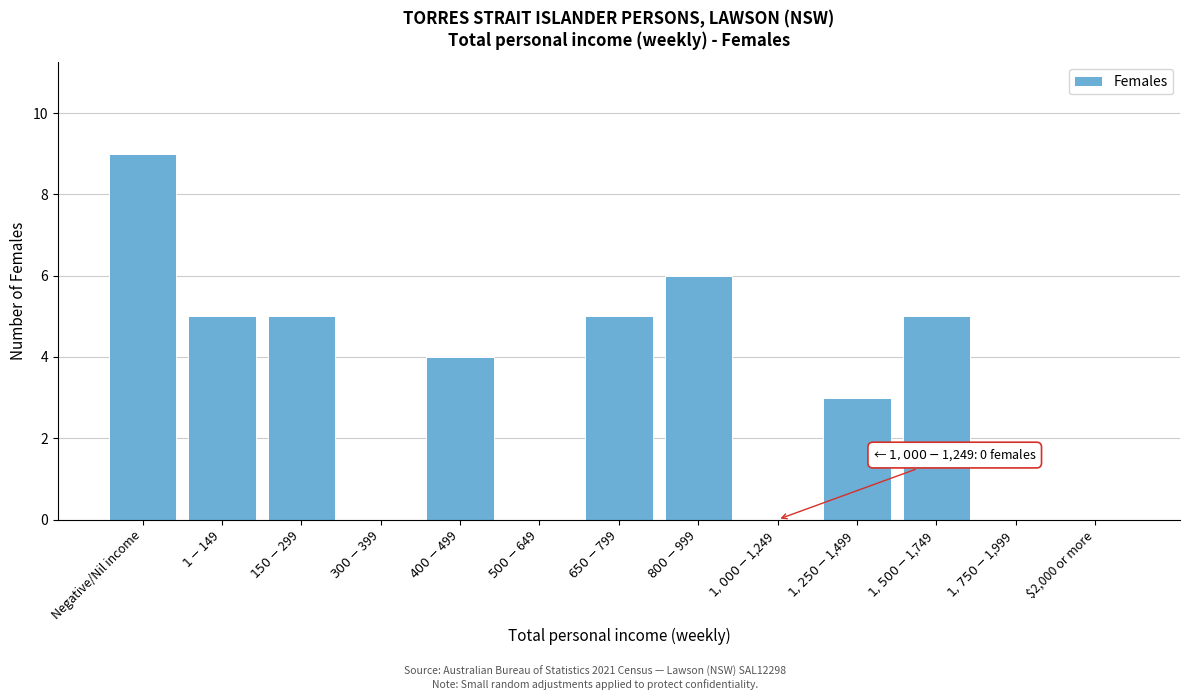

What is the sum of all values?

42